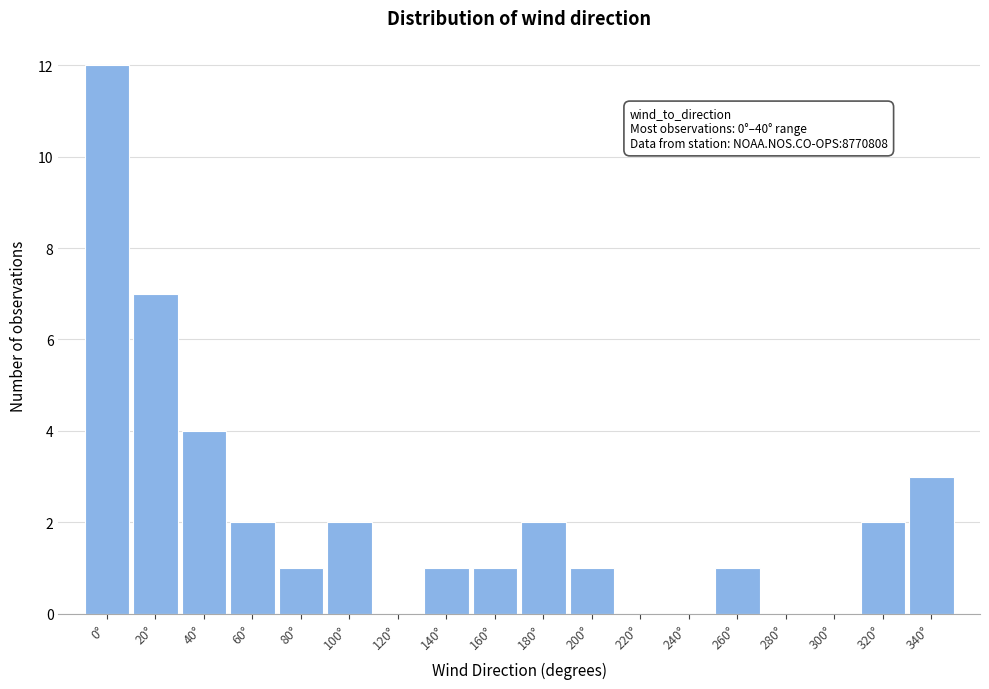

Reading right to left, transcribe all the data shown in this chart.

340°=3	320°=2	300°=0	280°=0	260°=1	240°=0	220°=0	200°=1	180°=2	160°=1	140°=1	120°=0	100°=2	80°=1	60°=2	40°=4	20°=7	0°=12